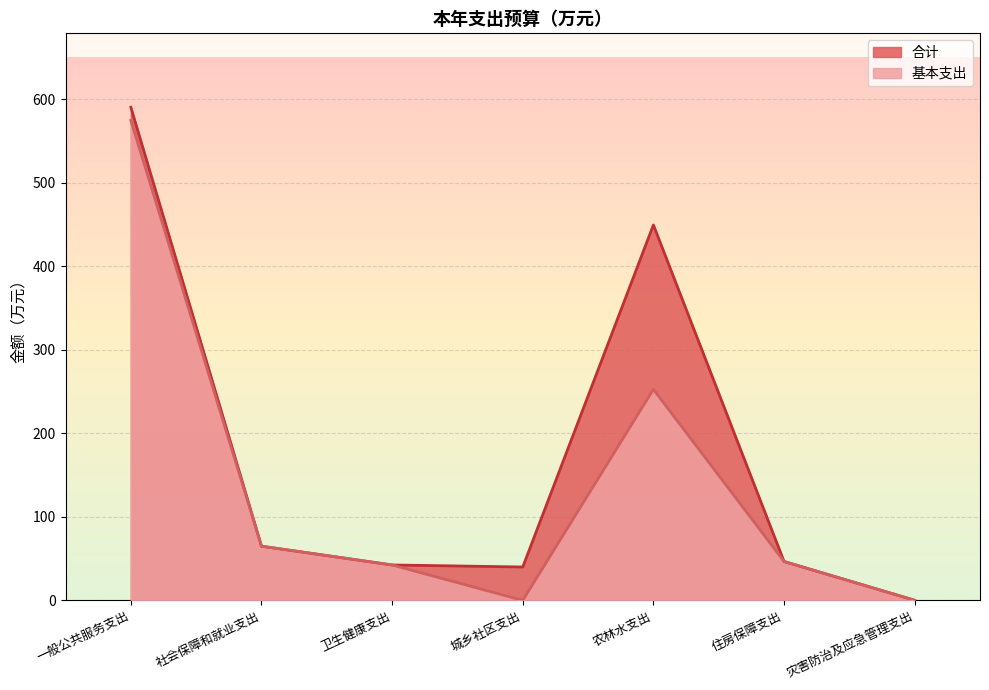

Count the number of data series in this chart.

2